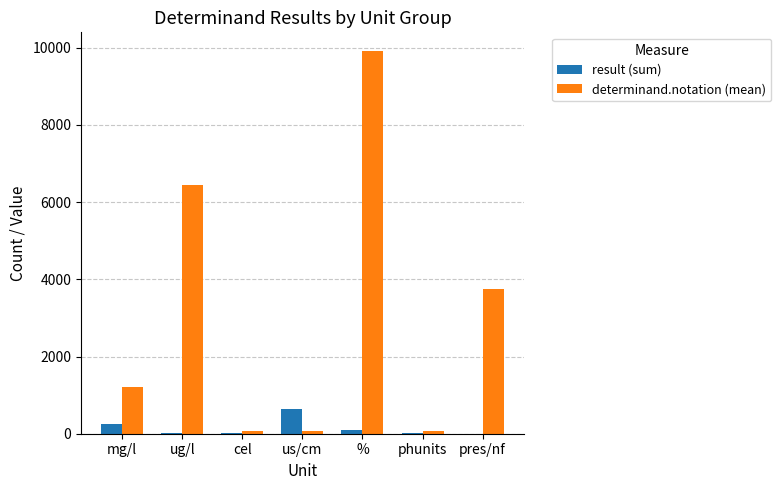

Which series has the largest total across all categories?

determinand.notation (mean)